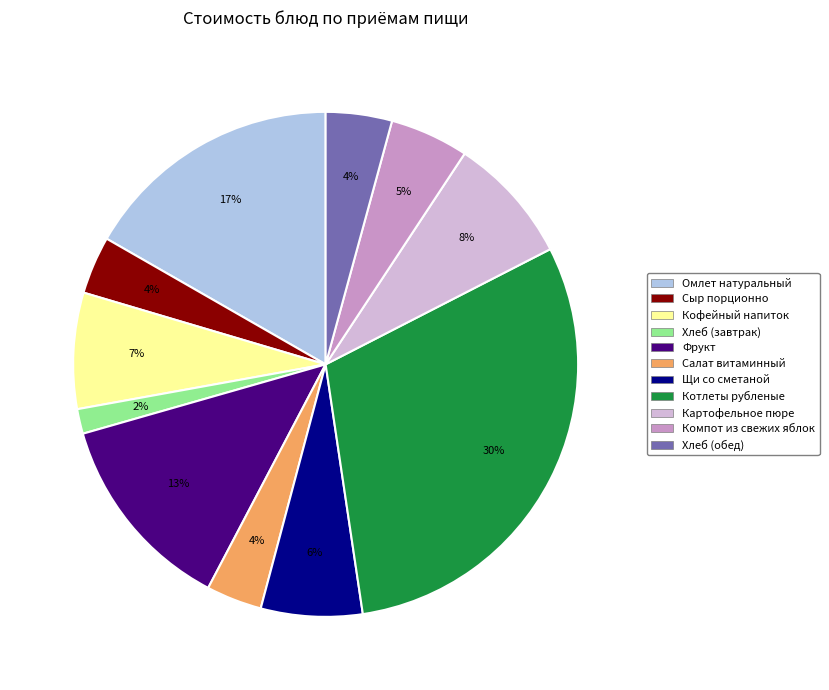

To the nearest percent, what is the average slice percentage?

9%